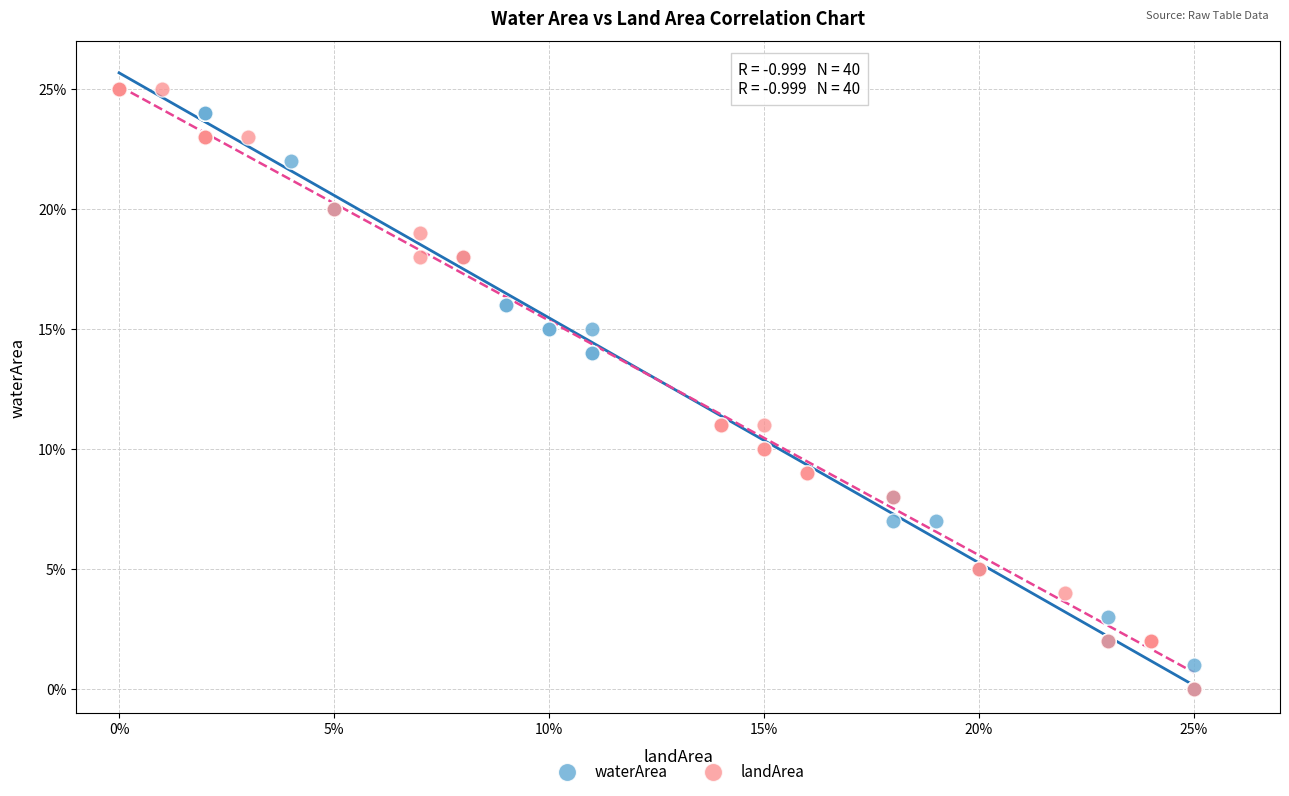

What are all the series names shown in the legend?

waterArea, landArea